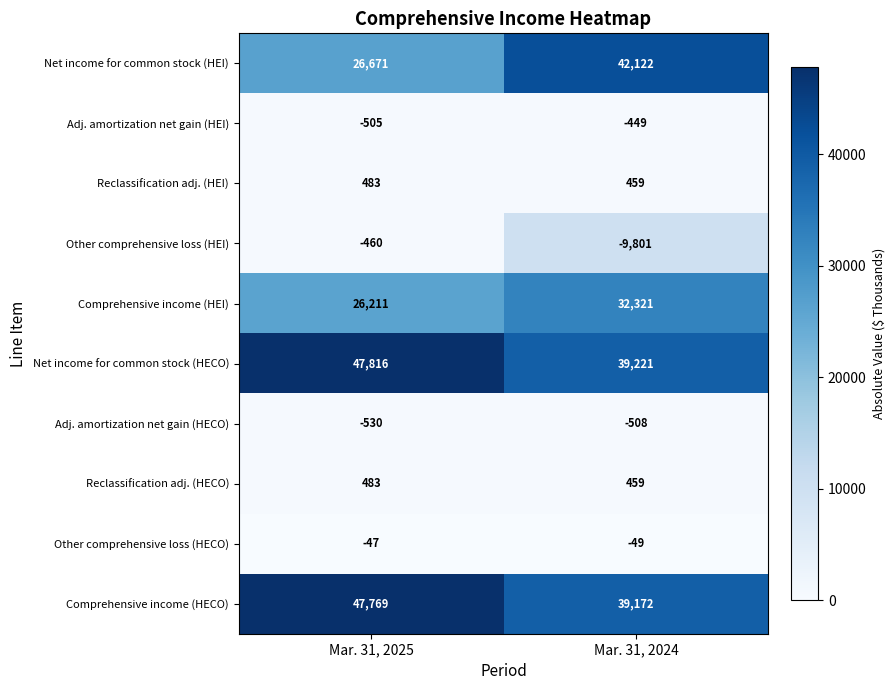

What is the spread (max minus min) of values at Mar. 31, 2024?

51923